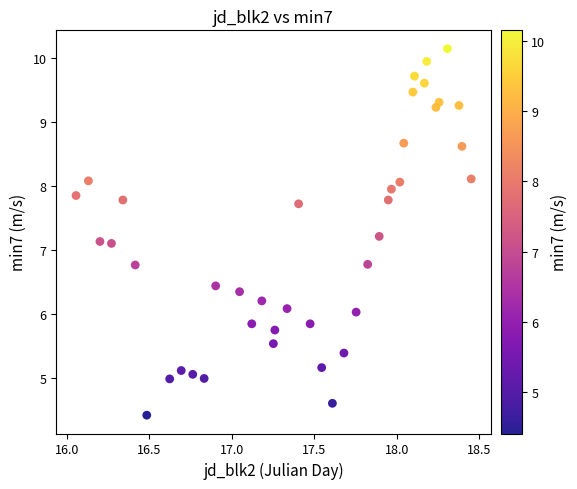

What is the range of X values (max minus min)?

2.4